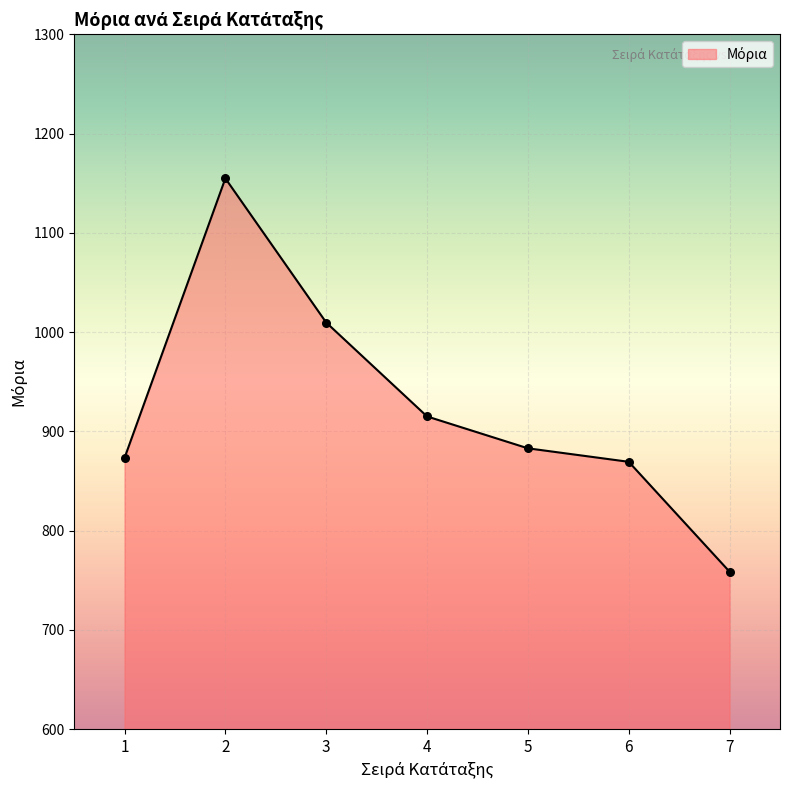

Approximately how many times larger is the value at 3 compared to 2?

0.9